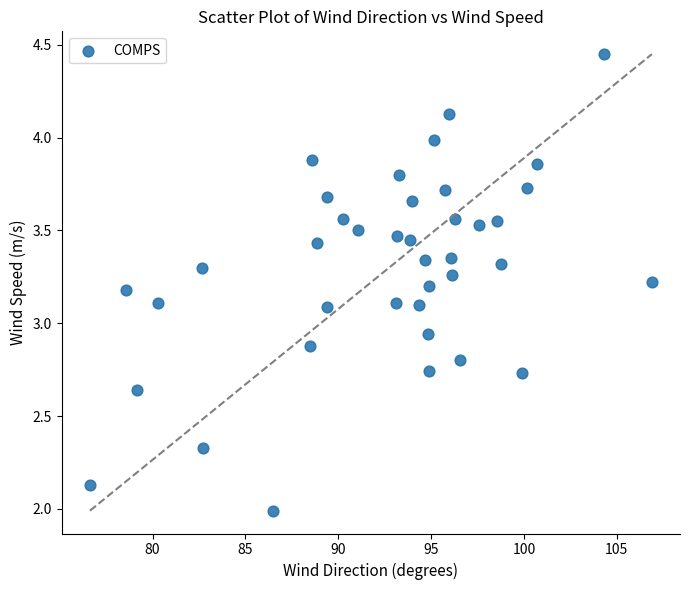

What is the range of Y values (max minus min)?

2.5